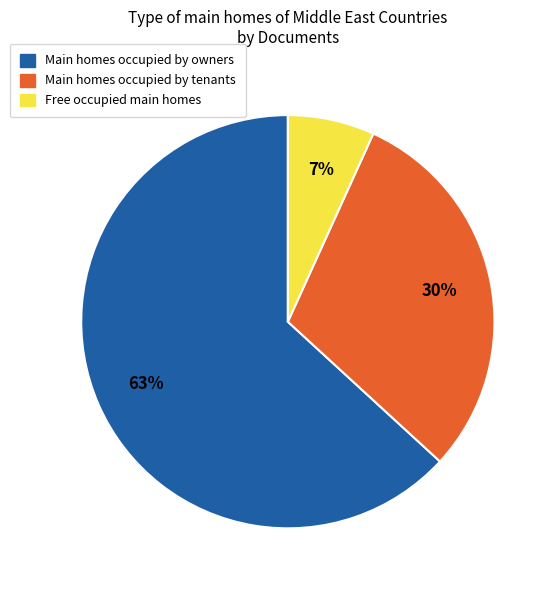

To the nearest percent, what percentage of the pie is Free occupied main homes?

7%